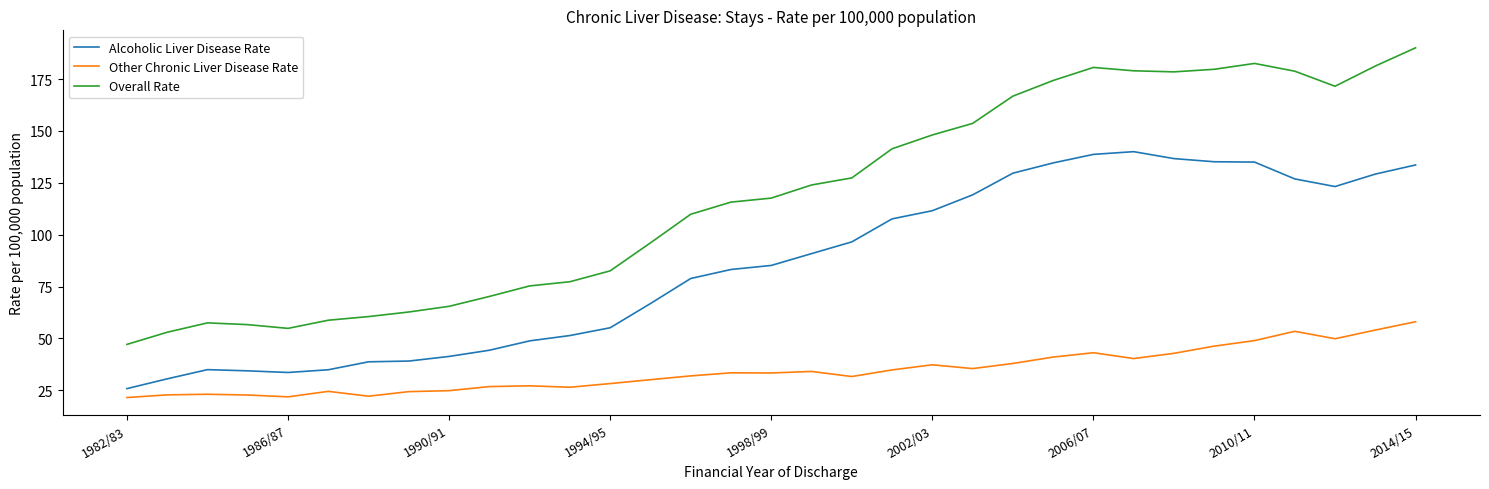

Rank the series by their maximum value, from lowest to highest.

Other Chronic Liver Disease Rate, Alcoholic Liver Disease Rate, Overall Rate